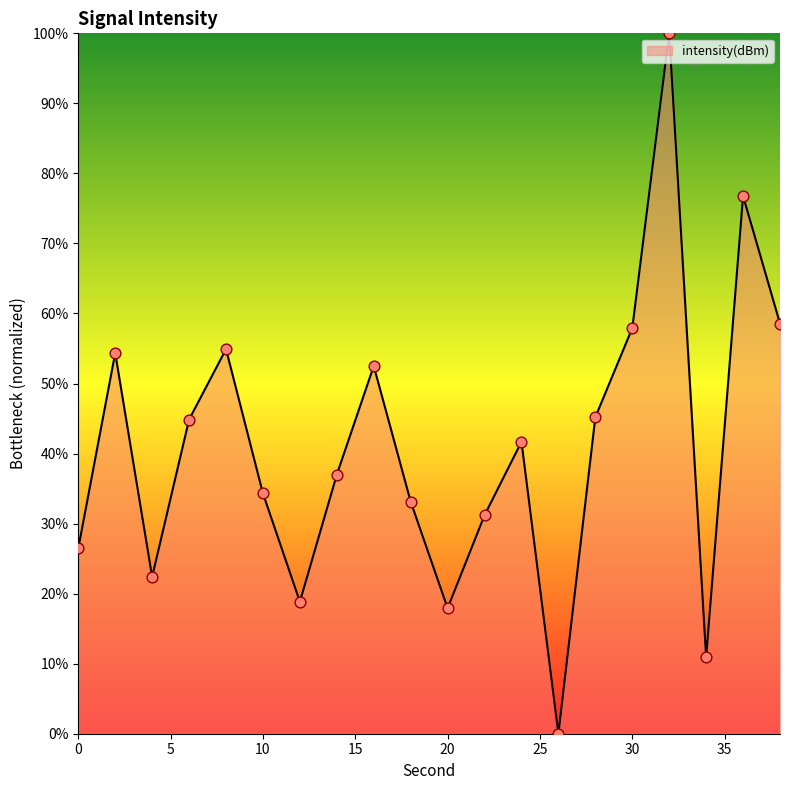

What is the greatest value displayed?

100.0